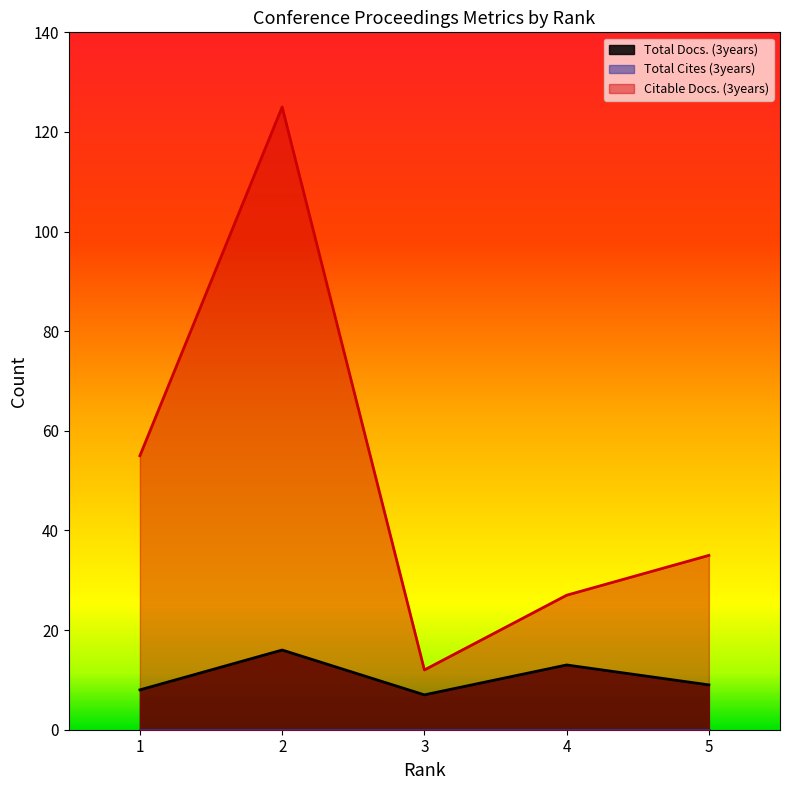

At 2, list the series in order from largest to smallest.

Citable Docs. (3years), Total Docs. (3years)